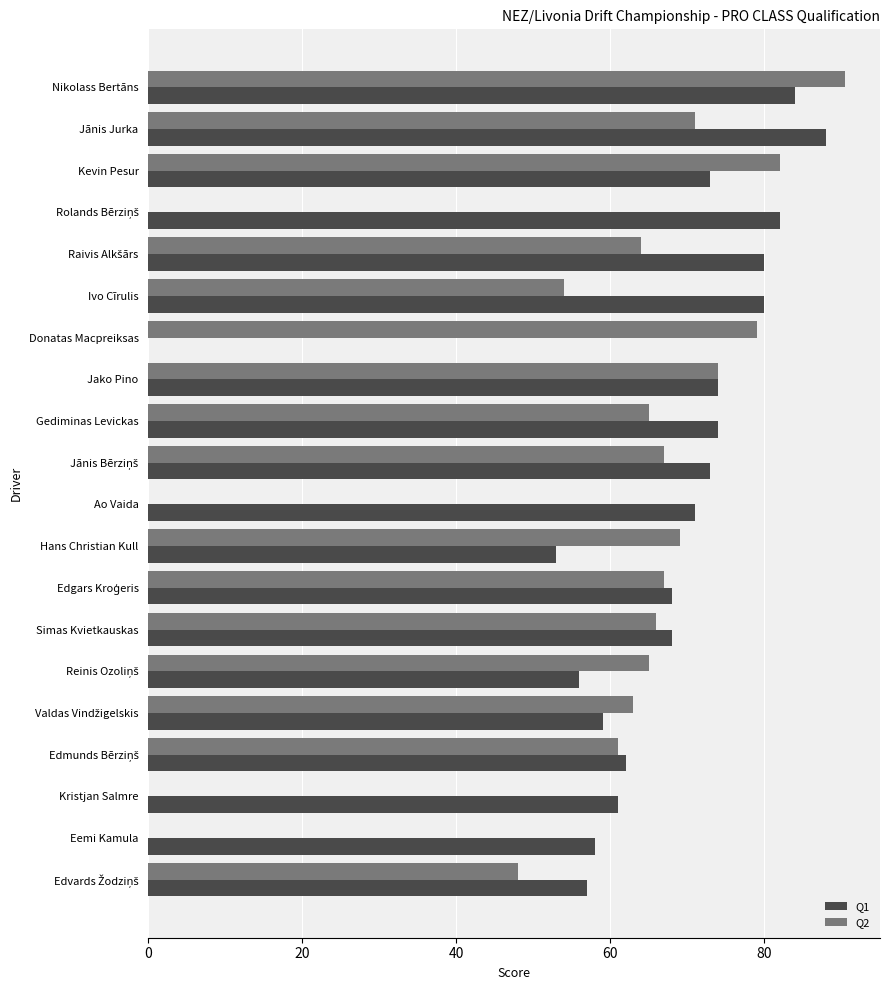

The value of Q2 at Kristjan Salmre is 0.0. True or false?

True